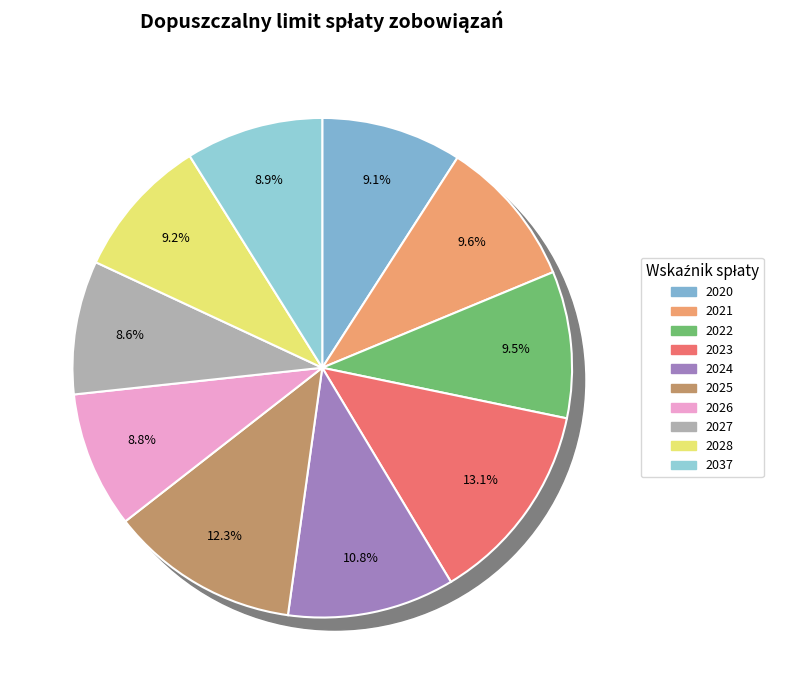

To the nearest percent, what percentage of the pie is 2037?

9%